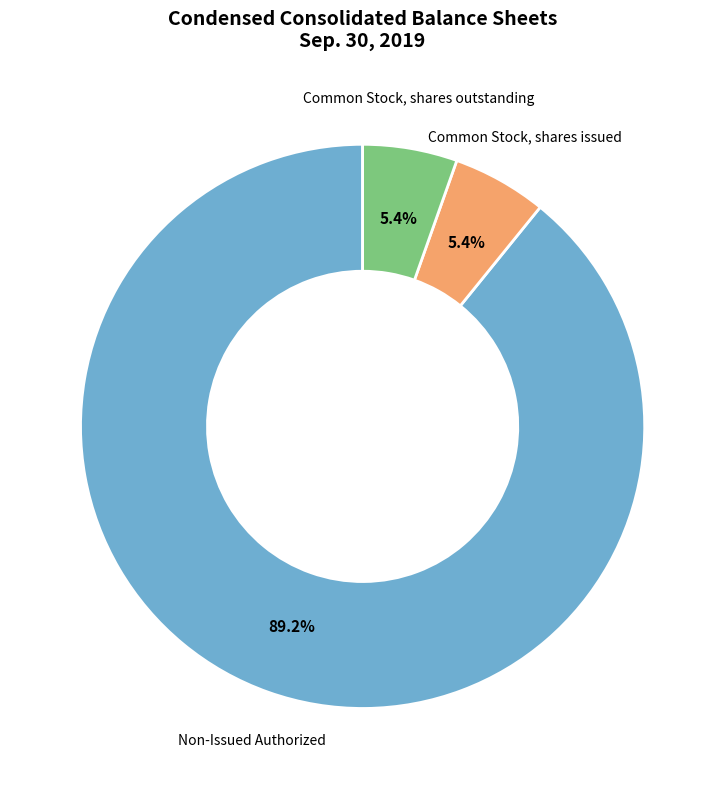

How many segments does this pie chart have?

3